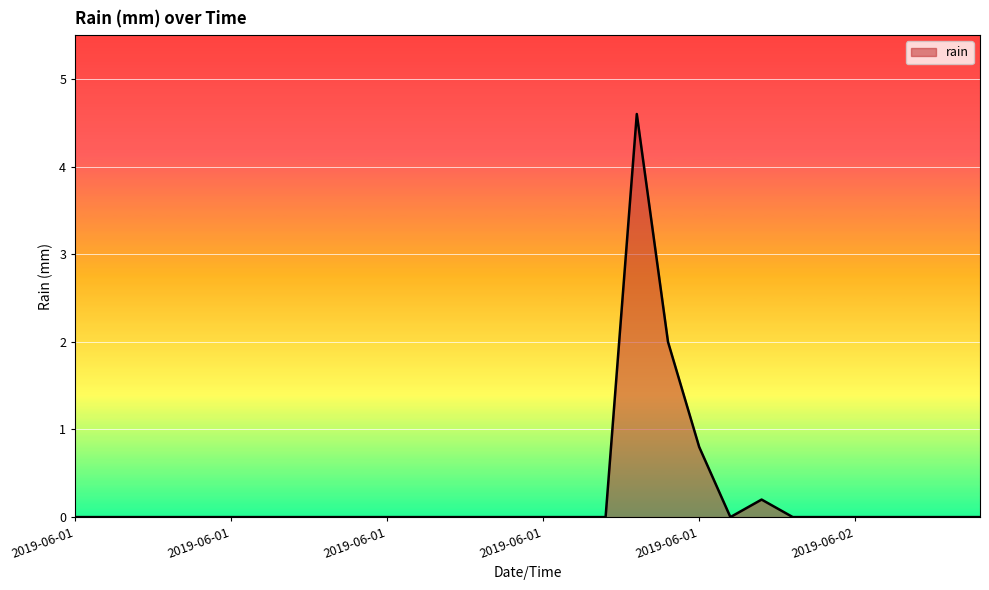

What is the difference between the maximum and minimum values?

4.6